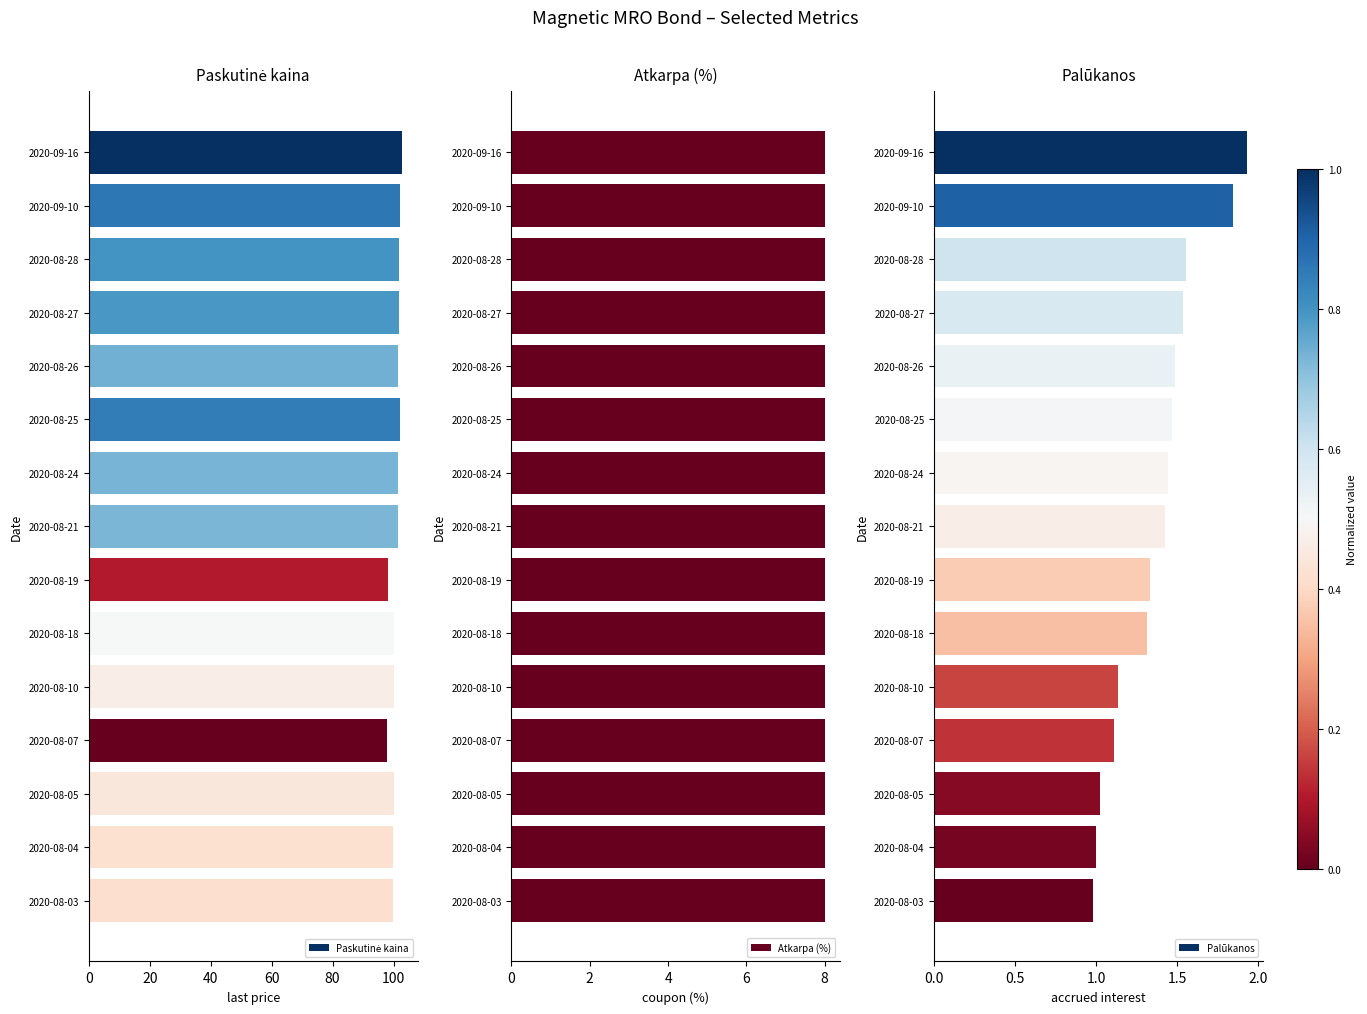

What is the sum of the Palūkanos values at 2020-08-27 and 2020-08-26?

3.0